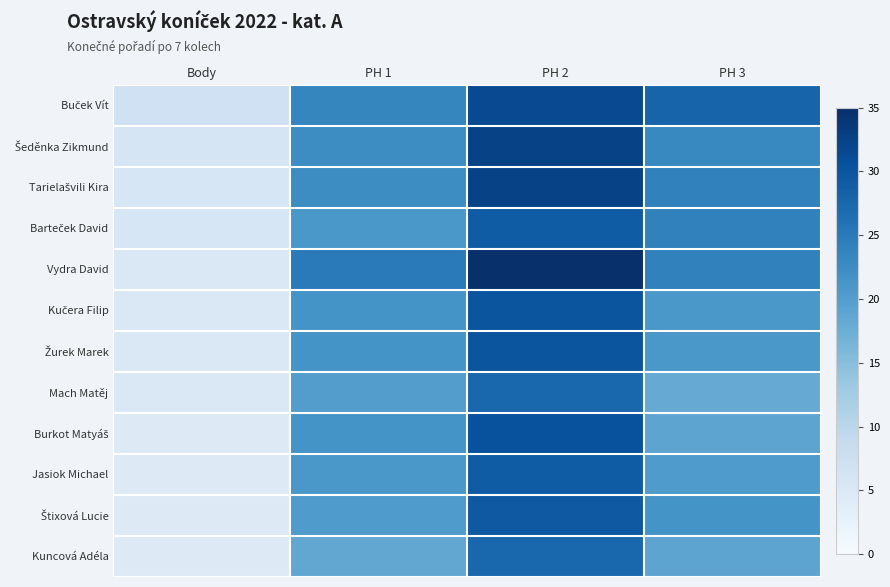

At how many categories does at least one series exceed 21?

3